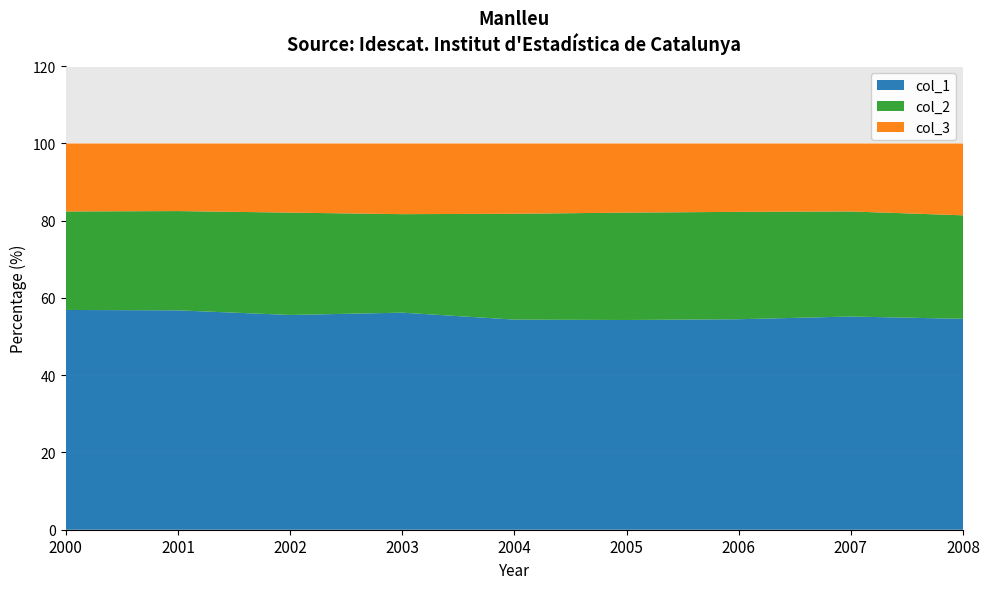

Reading right to left, extract all data points from this chart.

col_1: 2000=56.9	2001=56.8	2002=55.6	2003=56.2	2004=54.4	2005=54.3	2006=54.5	2007=55.2	2008=54.6
col_2: 2000=25.5	2001=25.7	2002=26.5	2003=25.5	2004=27.4	2005=27.8	2006=27.8	2007=27.2	2008=26.8
col_3: 2000=17.6	2001=17.5	2002=17.9	2003=18.3	2004=18.2	2005=17.9	2006=17.7	2007=17.6	2008=18.6